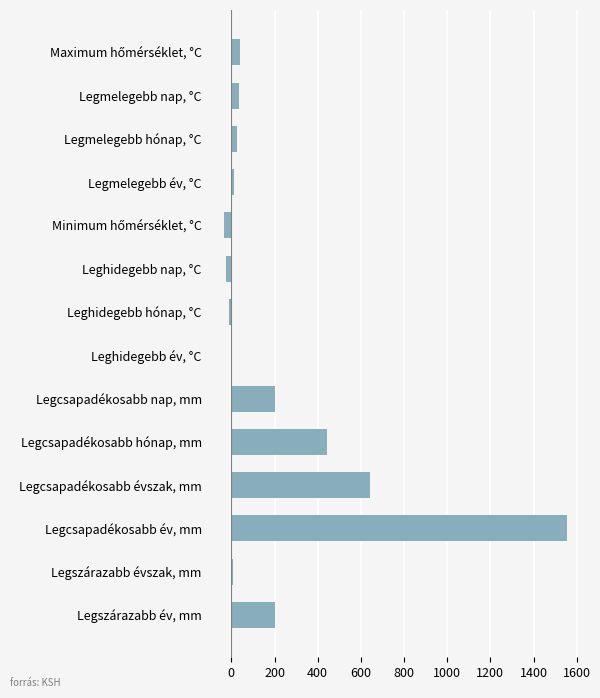

Read the value at Legcsapadékosabb hónap, mm.

443.5